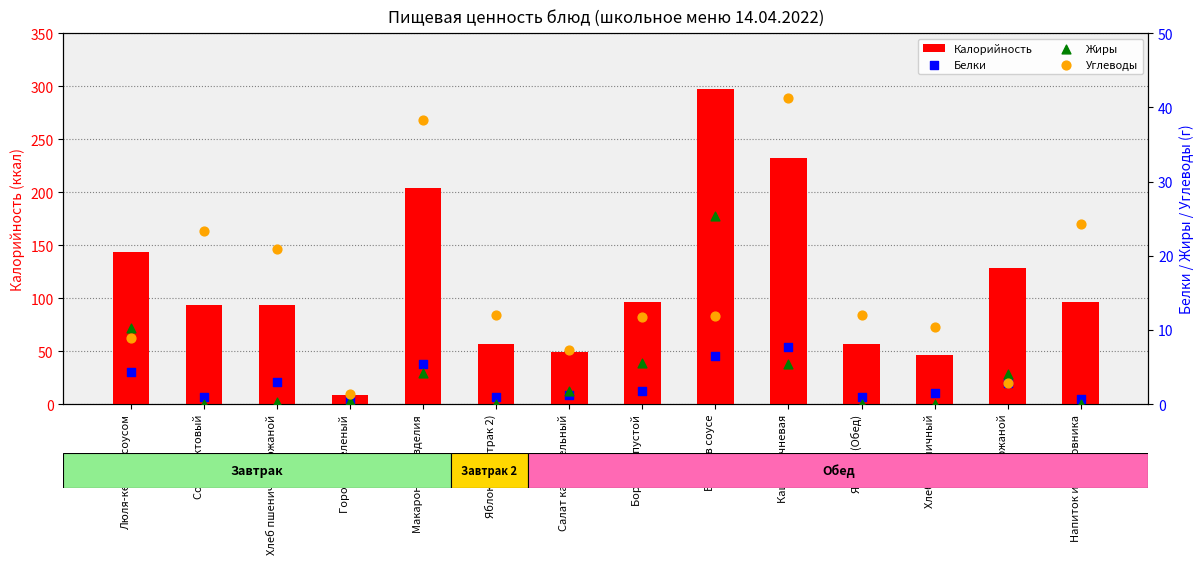

What are all the series names shown in the legend?

Калорийность, Белки, Жиры, Углеводы